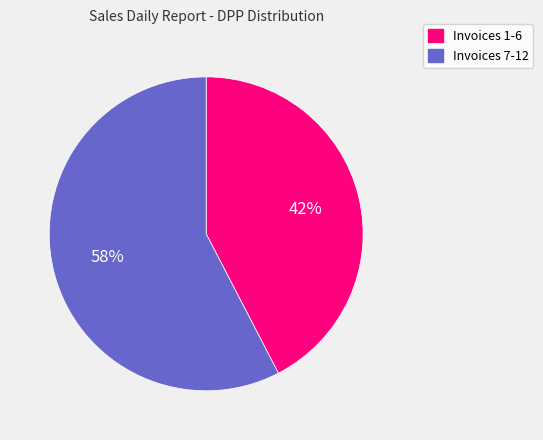

Is there a majority slice in this chart?

Yes